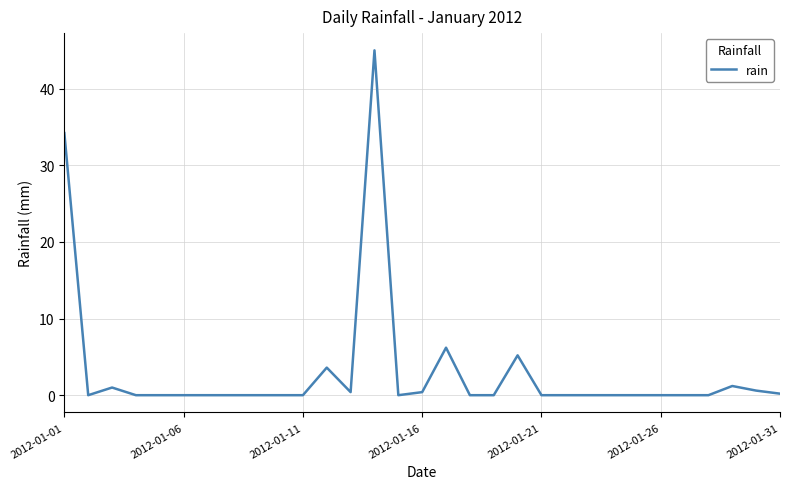

What is the maximum value shown in the chart?

45.0